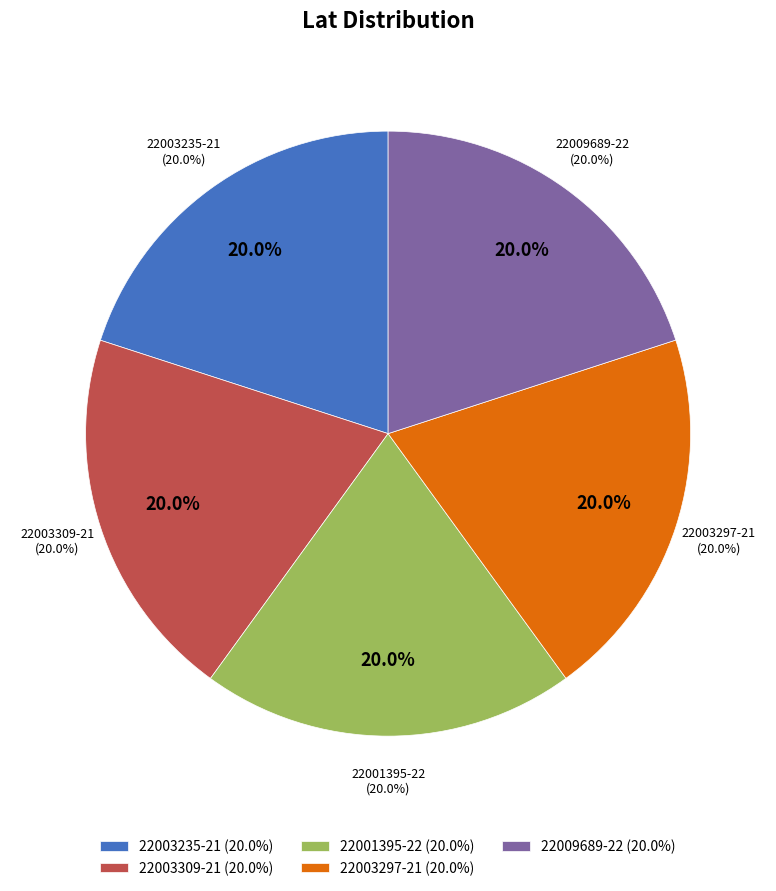

Does 22001395-22 account for over 50% of the chart?

No